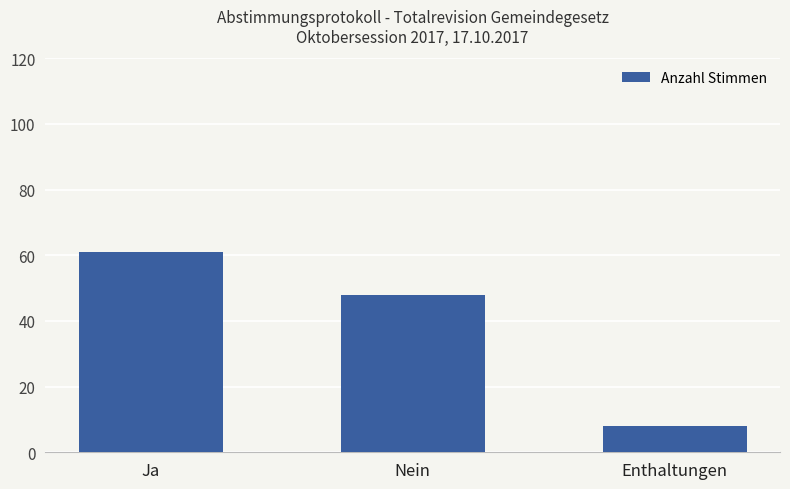

At which category does the chart reach its peak across all series?

Ja